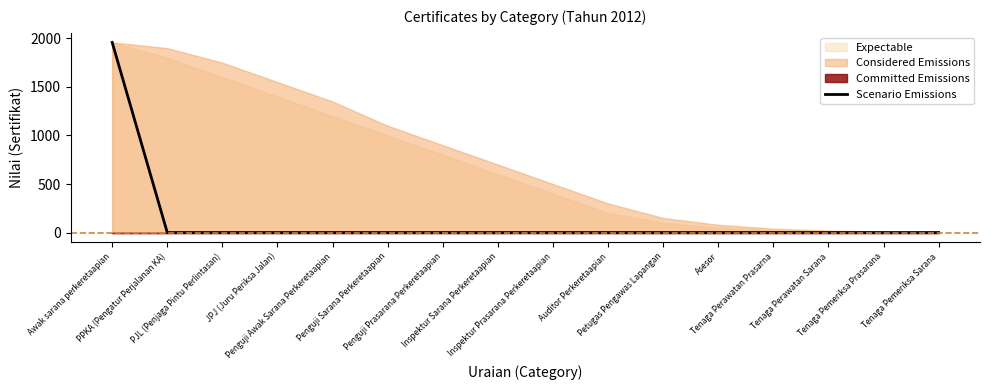

Reading right to left, what are all the values shown in this chart?

Tenaga Pemeriksa Sarana=0	Tenaga Pemeriksa Prasarana=0	Tenaga Perawatan Sarana=0	Tenaga Perawatan Prasarna=0	Asesor=0	Petugas Pengawas Lapangan=0	Auditor Perkeretaapian=0	Inspektur Prasarana Perkeretaapian=0	Inspektur Sarana Perkeretaapian=0	Penguji Prasarana Perkeretaapian=0	Penguji Sarana Perkeretaapian=0	Penguji Awak Sarana Perkeretaapian=0	JPJ (Juru Periksa Jalan)=0	PJL (Penjaga Pintu Perlintasan)=0	PPKA (Pengatur Perjalanan KA)=0	Awak sarana perkeretaapian=1959